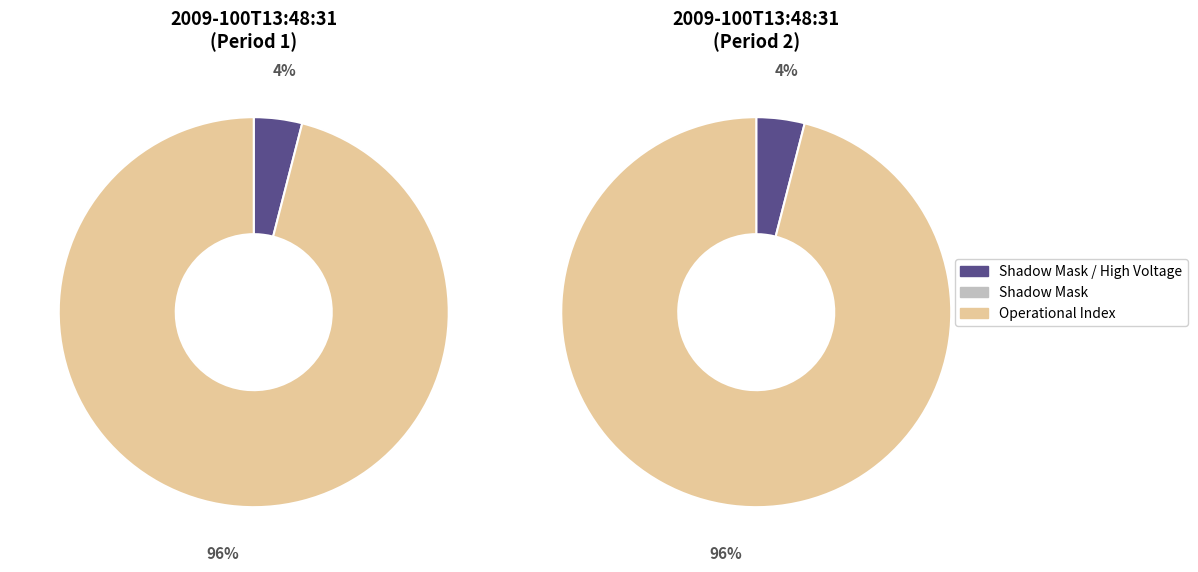

Which category has the biggest portion of the pie?

Operational Index